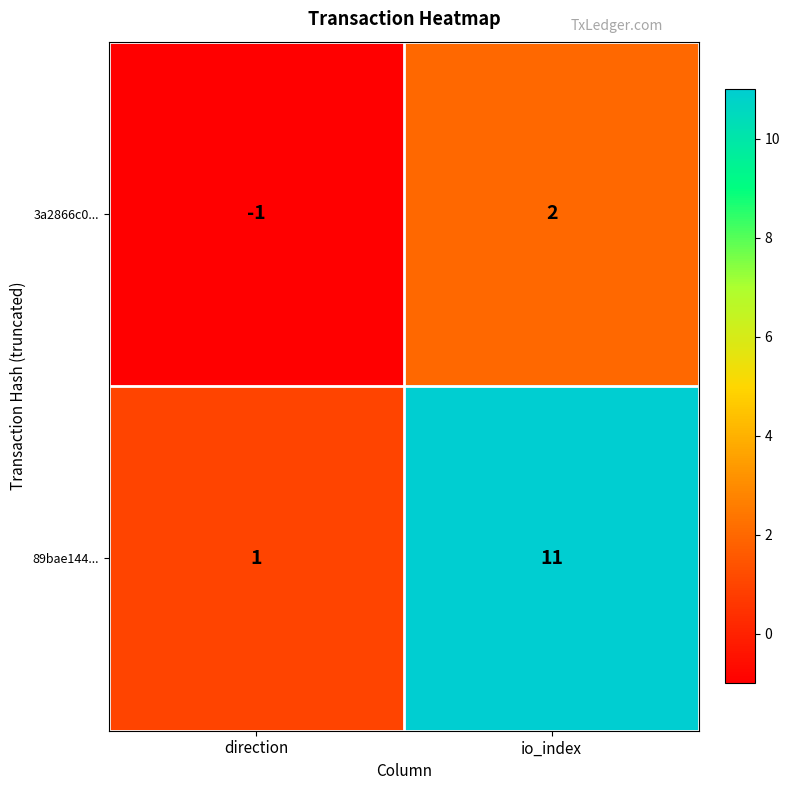

True or false: 89bae144... has a value of 11 at io_index.

True